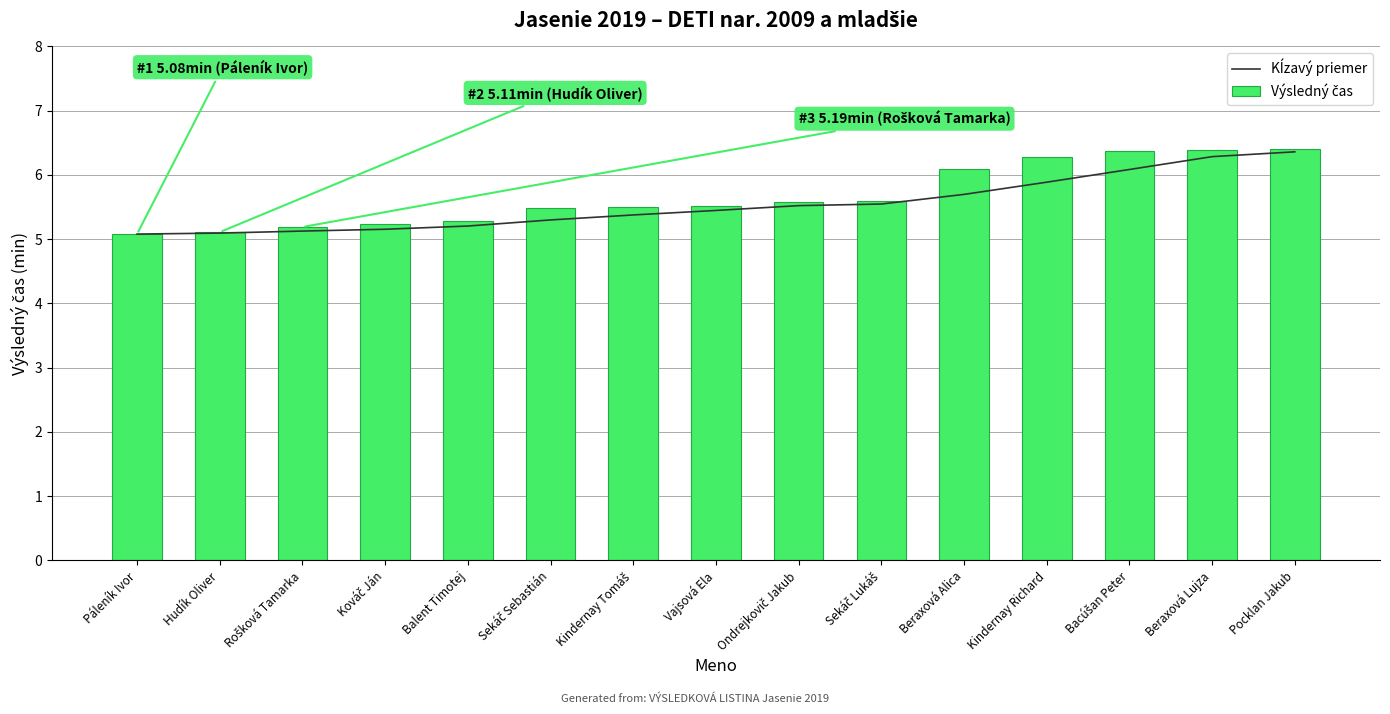

The Výsledný čas series shows 7.9 at Páleník Ivor. True or false?

False